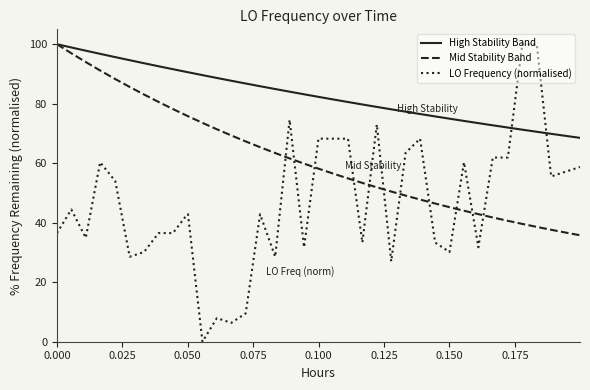

How many intersections are there between LO Frequency (normalised) and High Stability Band?

2